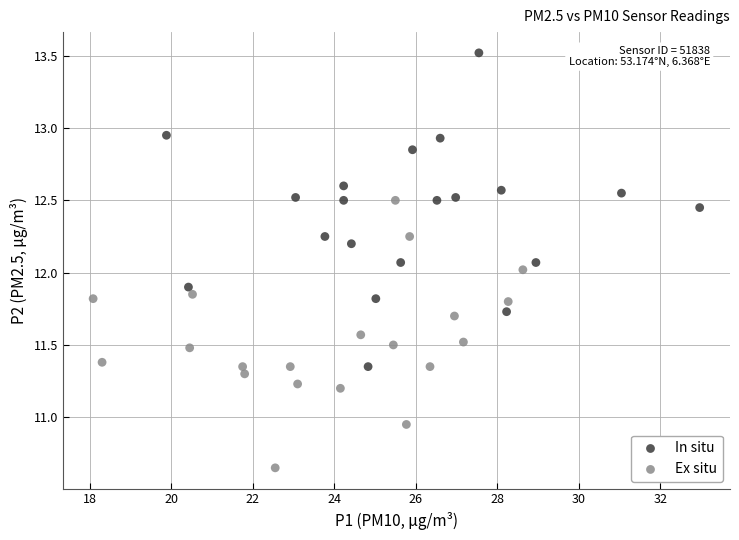

Which series contains the lowest Y value?

Ex situ